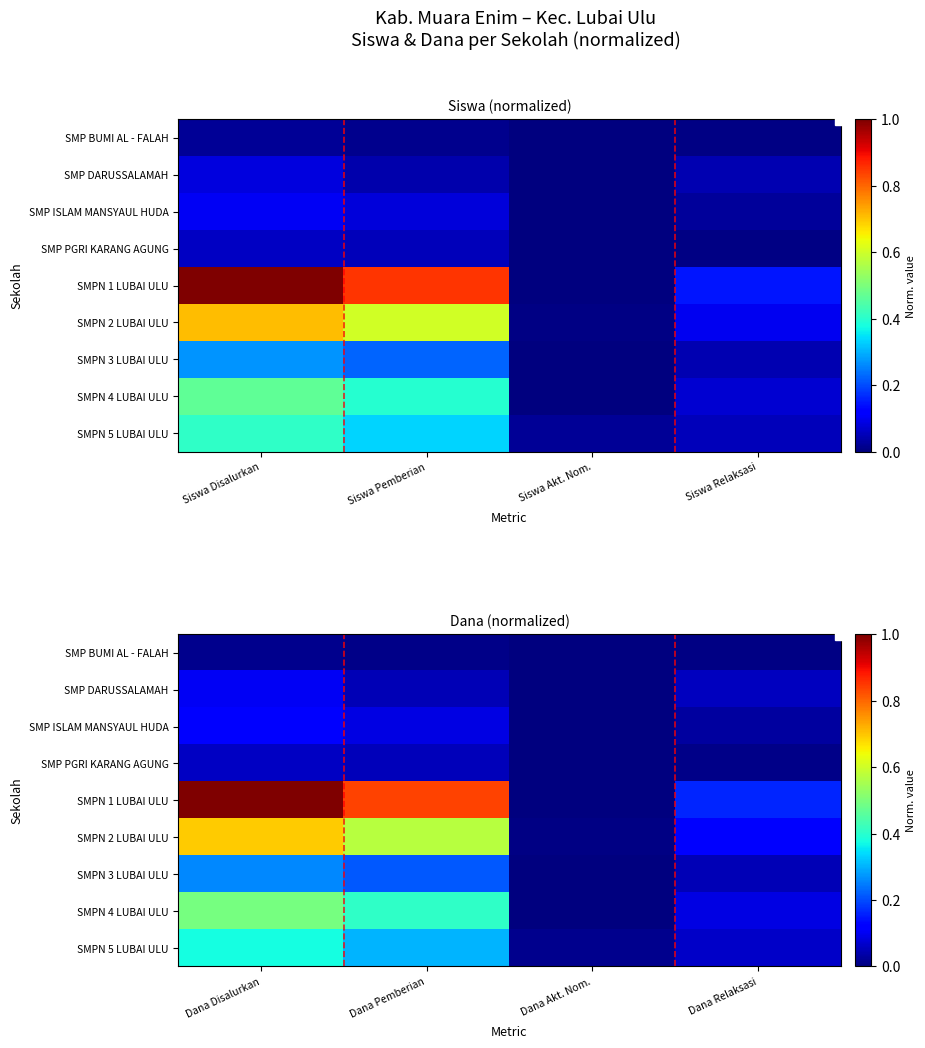

The SMP DARUSSALAMAH series shows 0.1 at Dana Disalurkan. True or false?

True